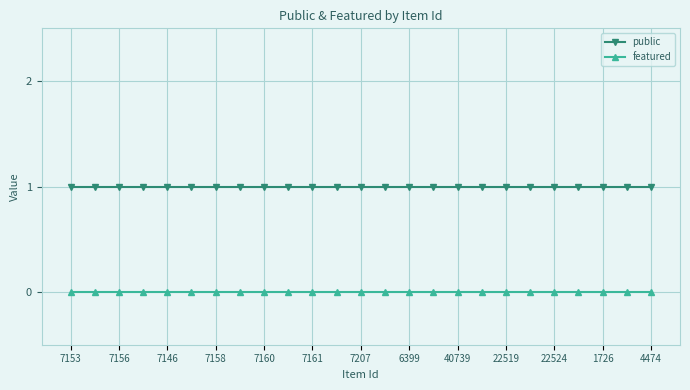

True or false: featured and public intersect in this chart.

False